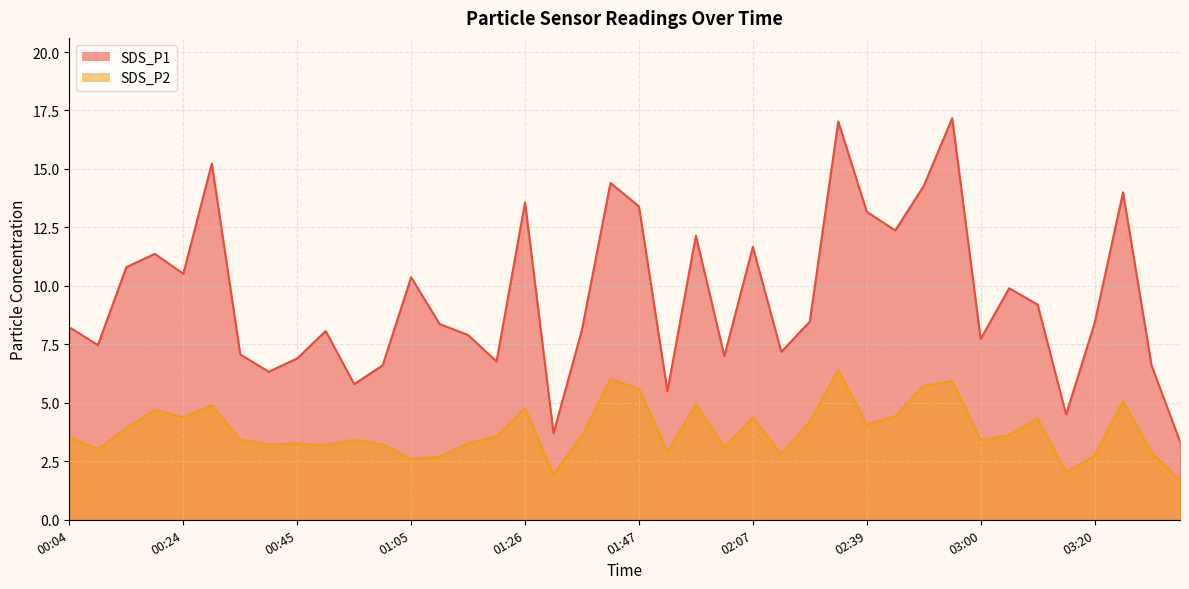

Between 01:10 and 01:21, which is larger?

01:10